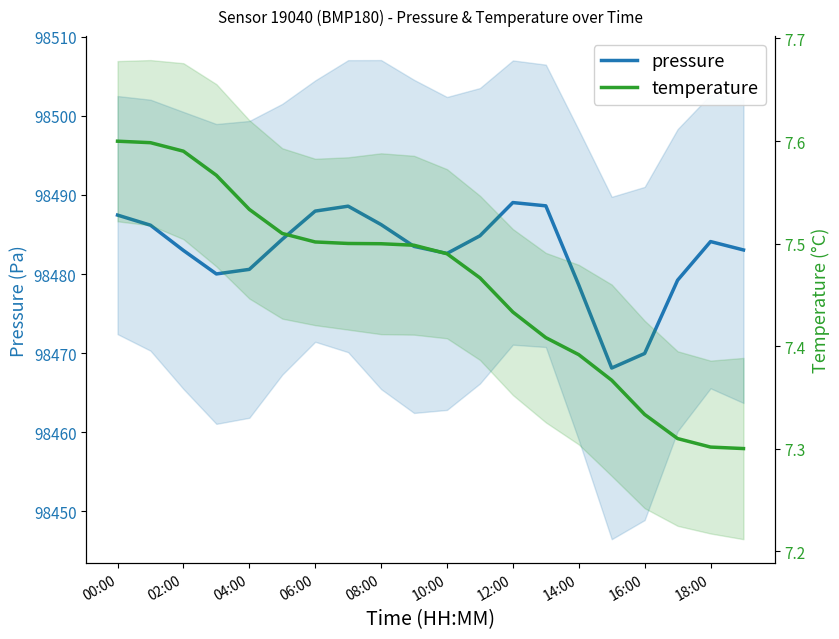

Where is pressure nearest to the value 98478?

14:00